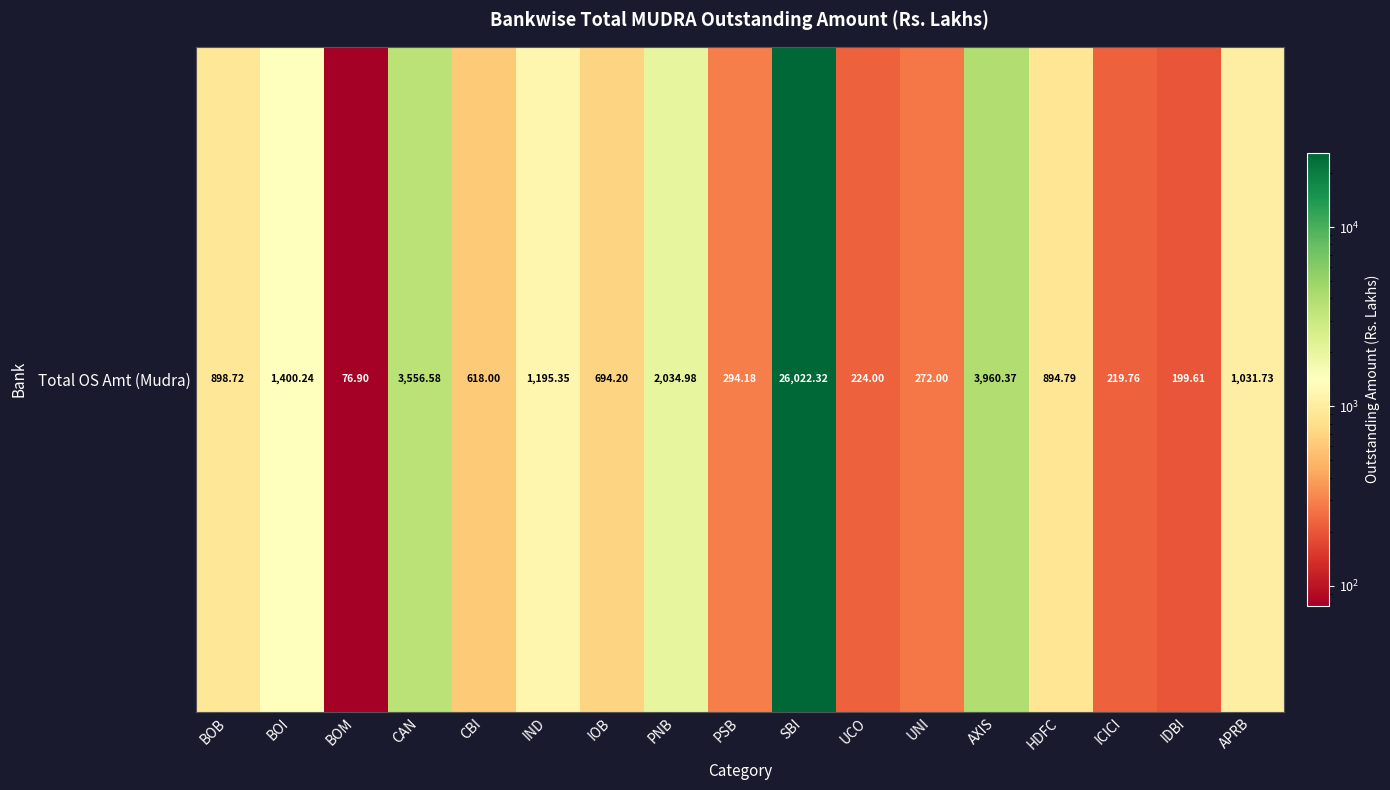

What is the smallest value displayed?

76.9